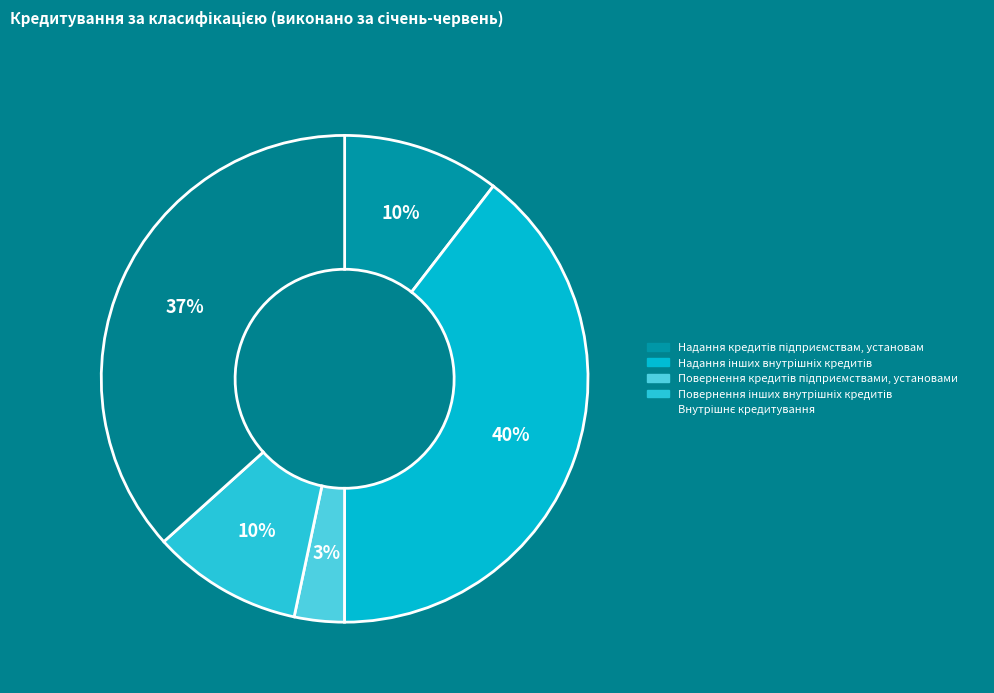

Count the number of slices in the pie.

5